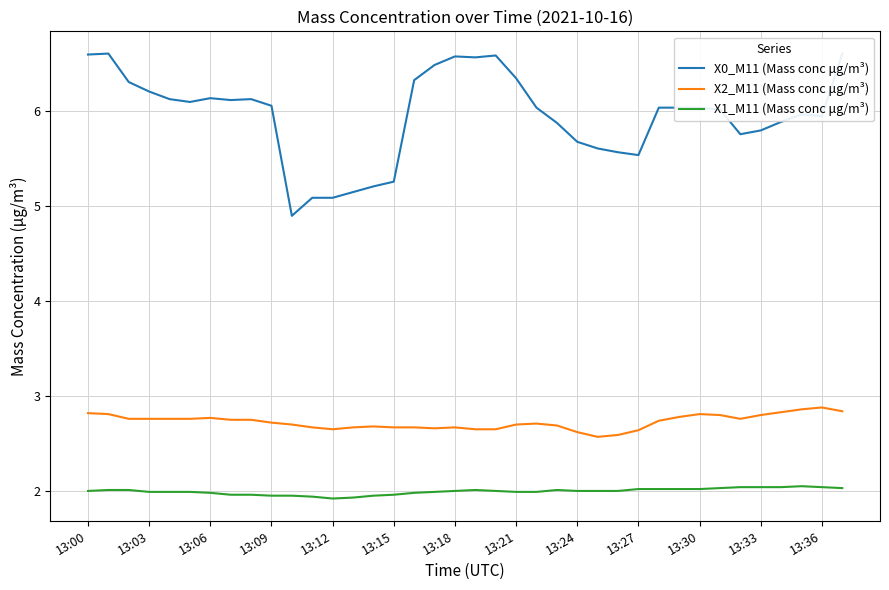

At 26, list the series in order from smallest to largest.

X1_M11 (Mass conc μg/m³), X2_M11 (Mass conc μg/m³), X0_M11 (Mass conc μg/m³)